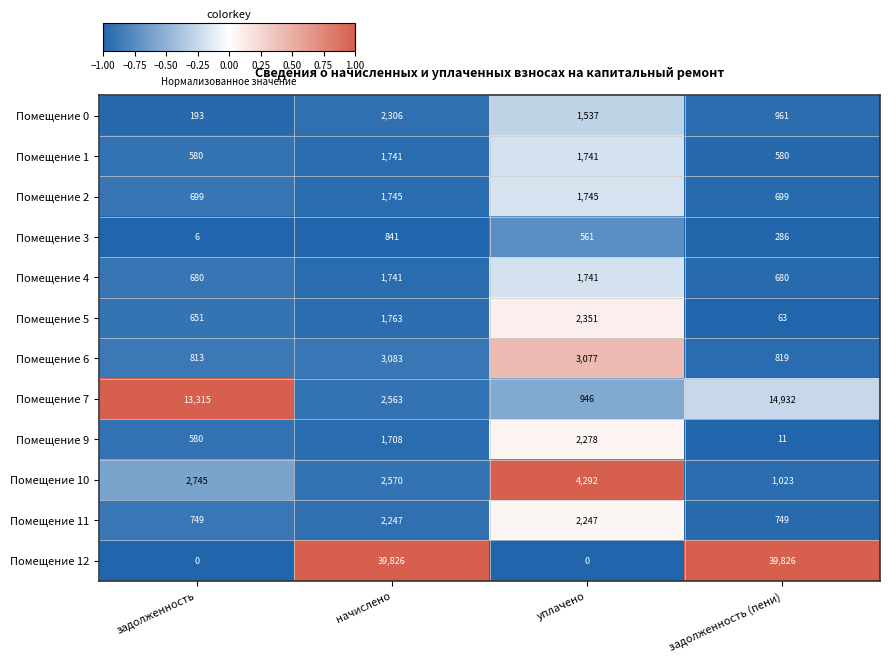

What is the difference between the Помещение 2 values at задолженность and уплачено?

1046